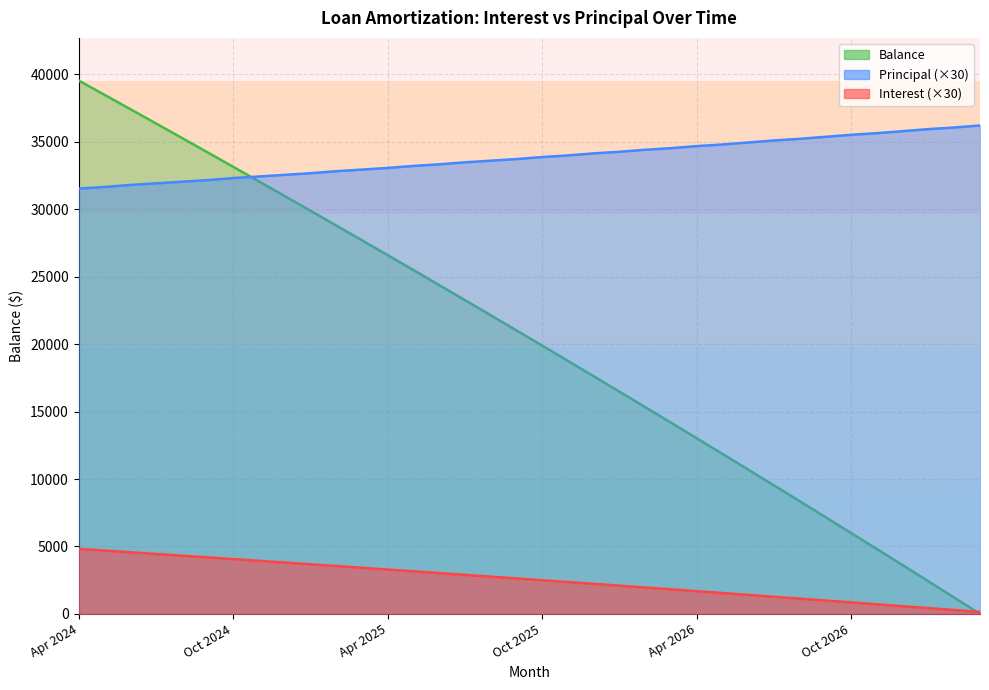

Which series has the largest range (max minus min)?

Principal